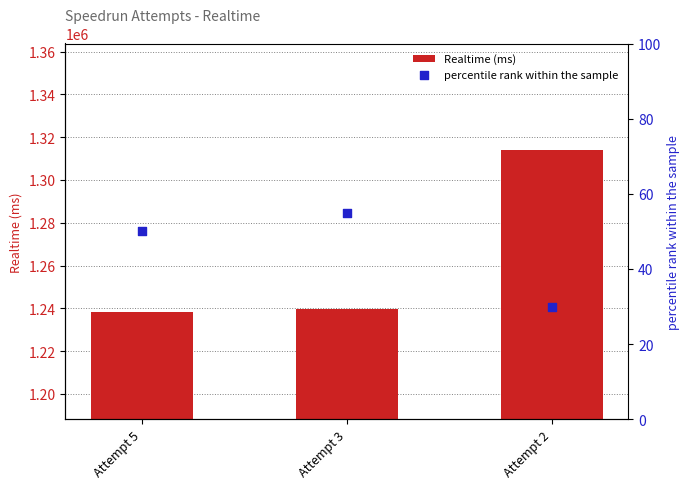

Which series has the largest total across all categories?

Realtime (ms)